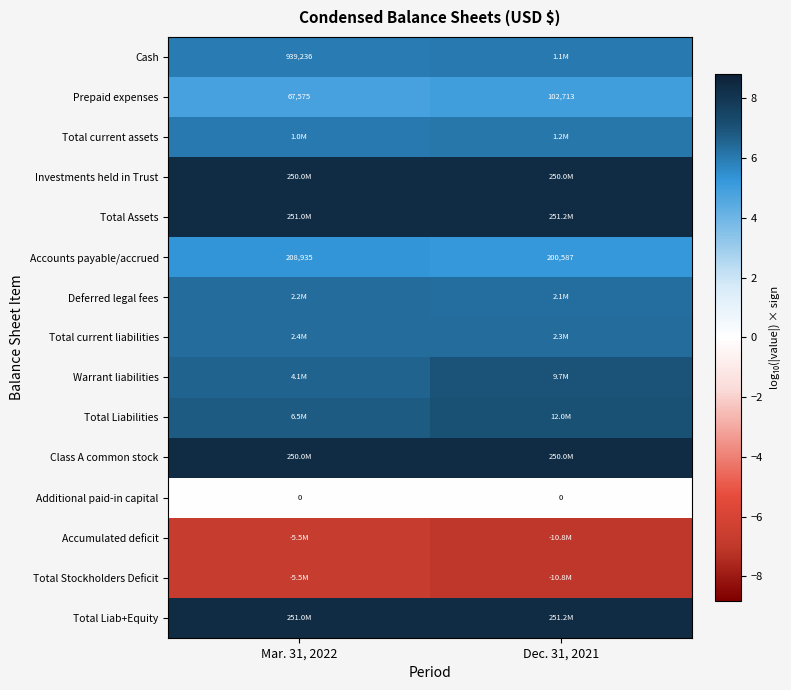

The value of Total Stockholders Deficit at Dec. 31, 2021 is -12.6. True or false?

False